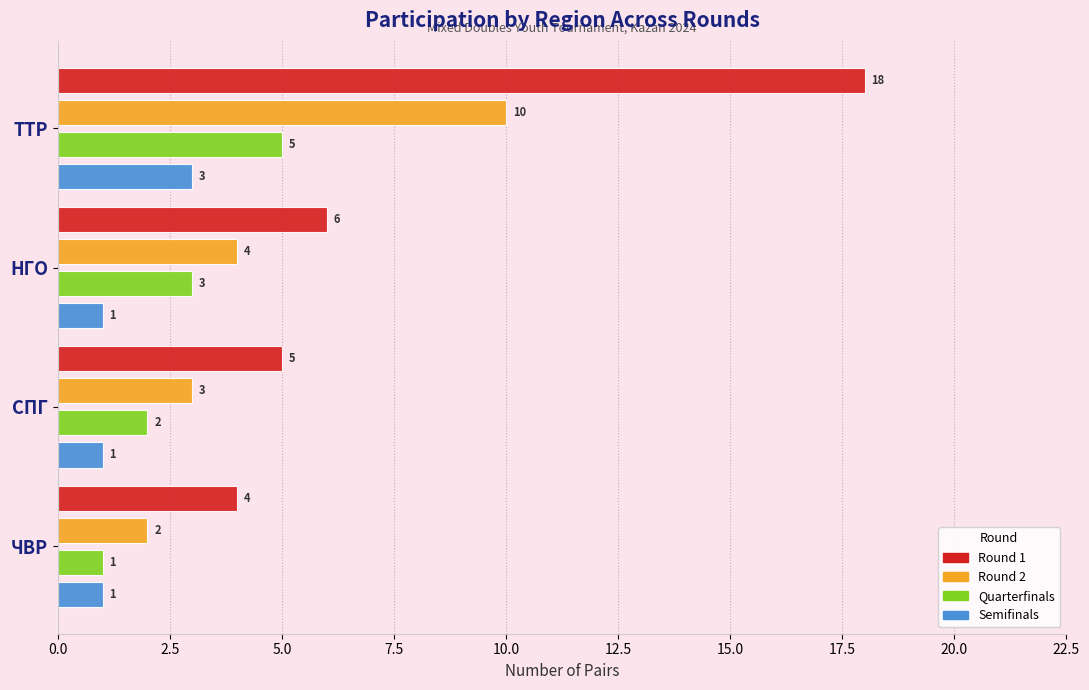

What is the sum of the Quarterfinals values at ТТР and НГО?

8